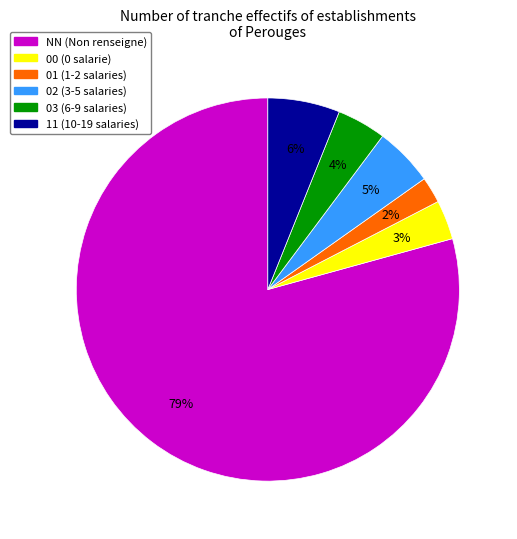

Which has a higher value, 02 or 11?

11